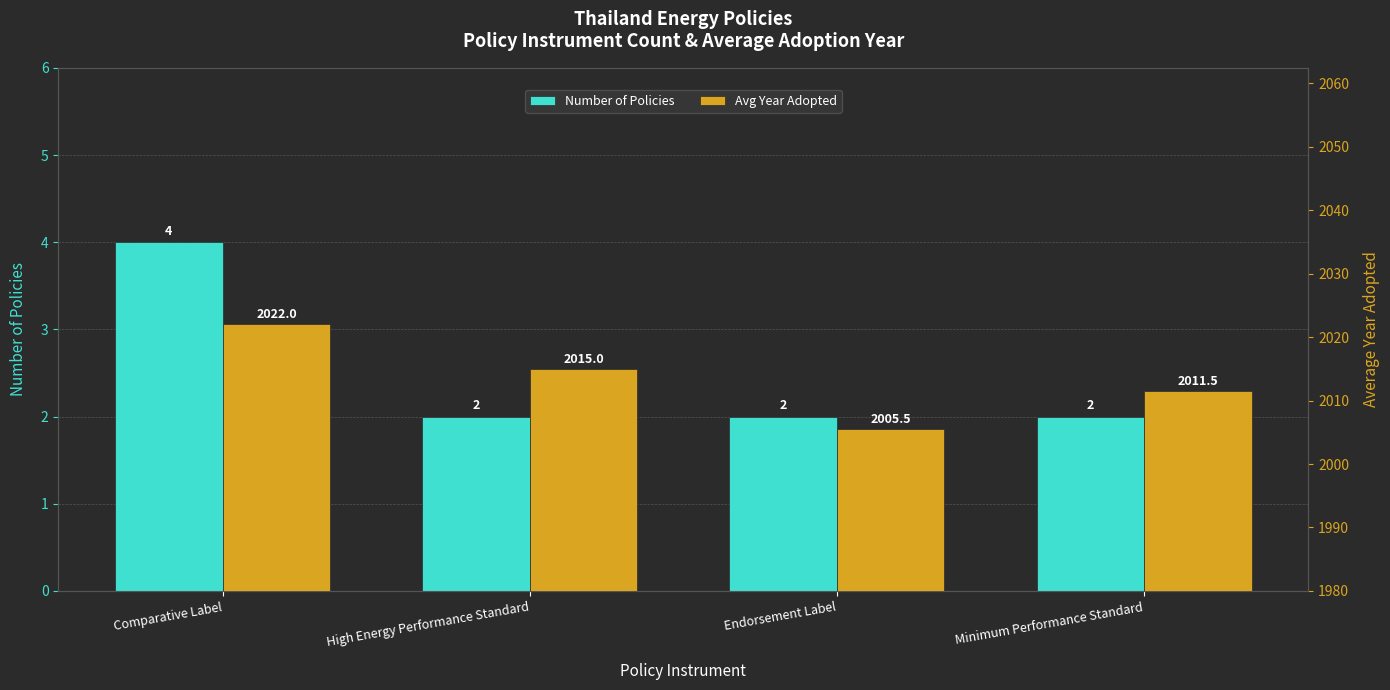

Read the Number of Policies value at High Energy Performance Standard.

2.0